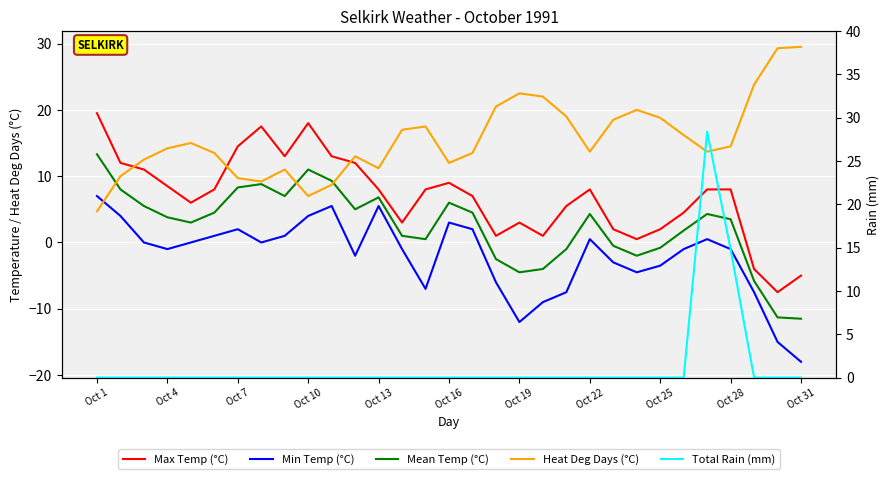

What position from the right is Oct 13?

19